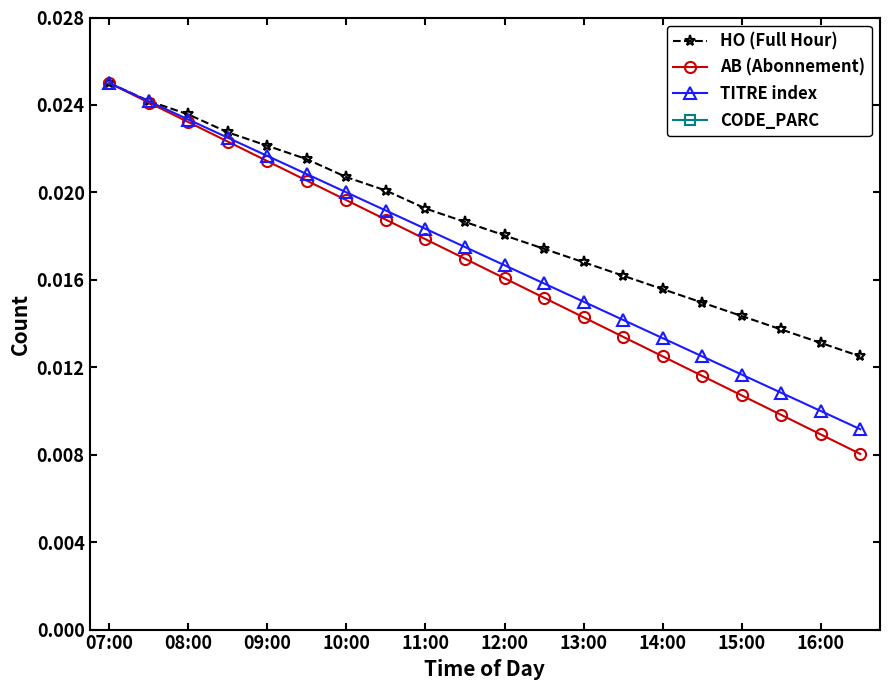

List the series in order of their peak value, lowest first.

HO (Full Hour), AB (Abonnement), TITRE index, CODE_PARC